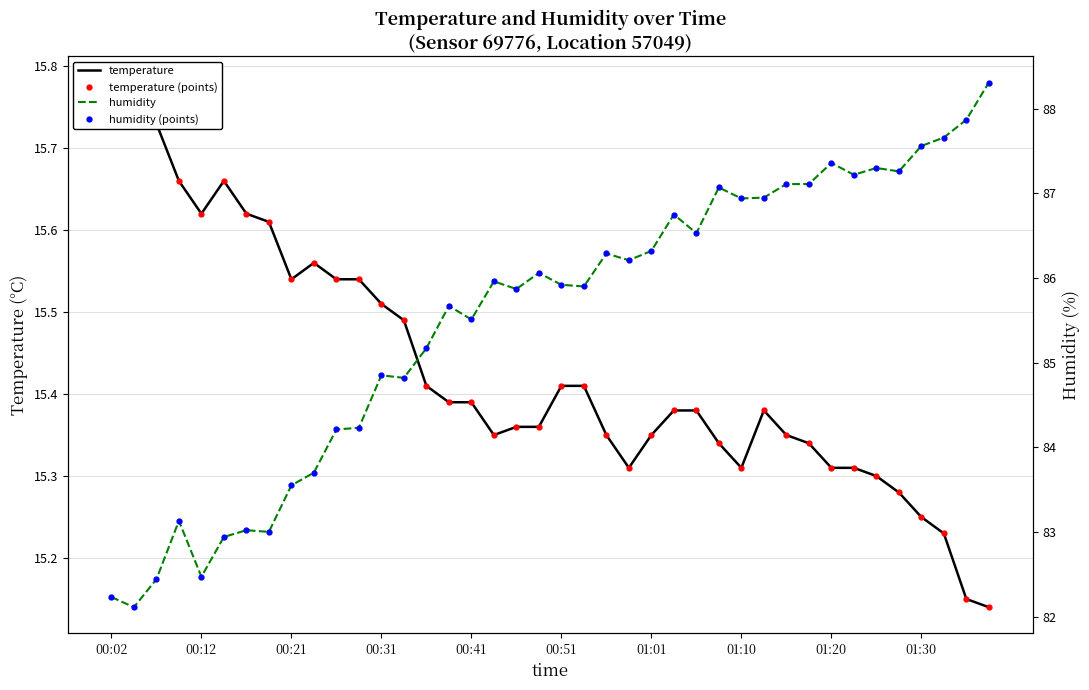

What are all the series names shown in the legend?

temperature, temperature (points), humidity, humidity (points)